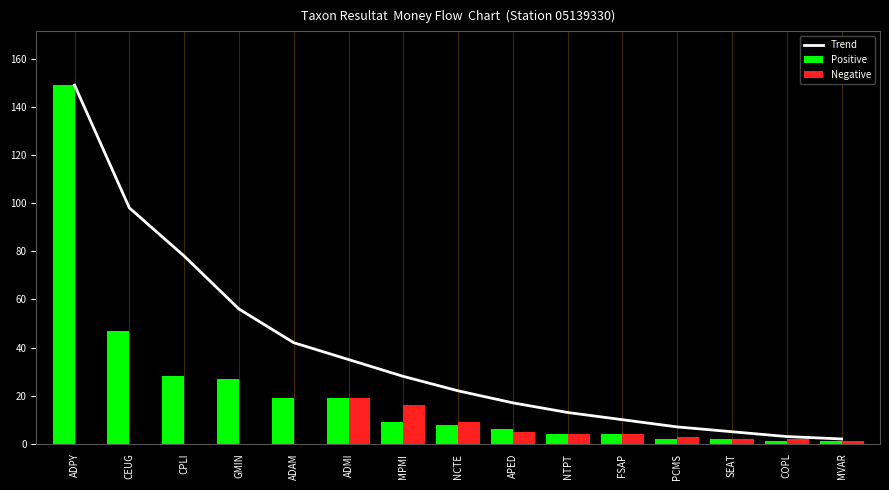

What is the label of the 7th bar from the right?

APED